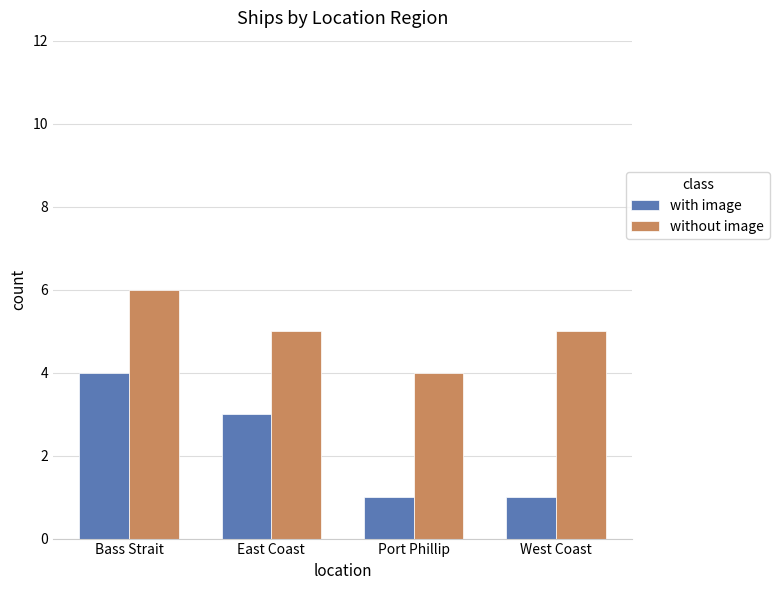

Which series has the widest spread of values?

with image